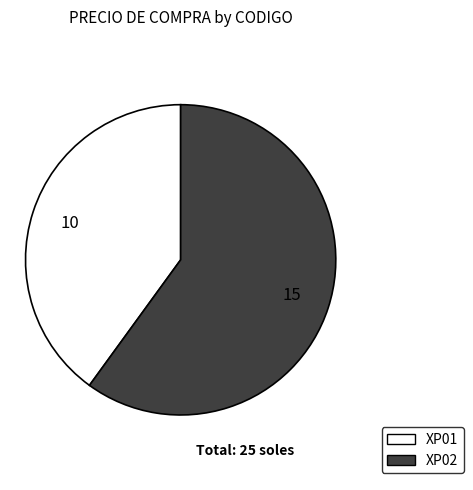

Is the sum of XP02 and XP01 greater than half?

Yes